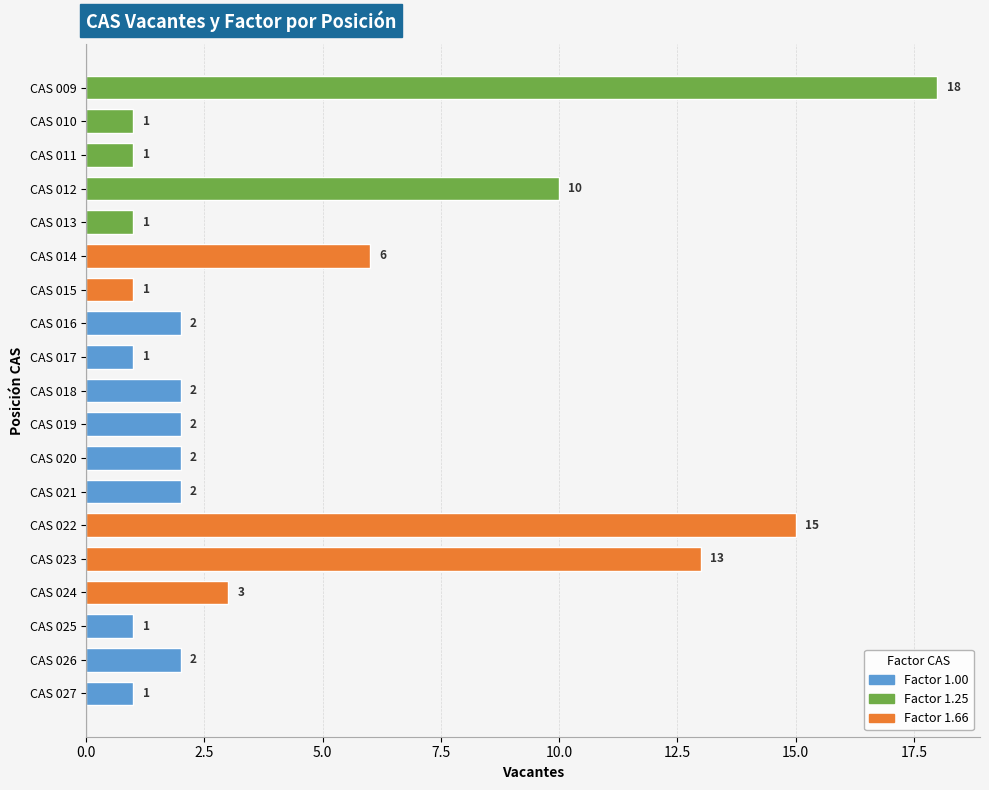

Are the bars horizontal?

Yes